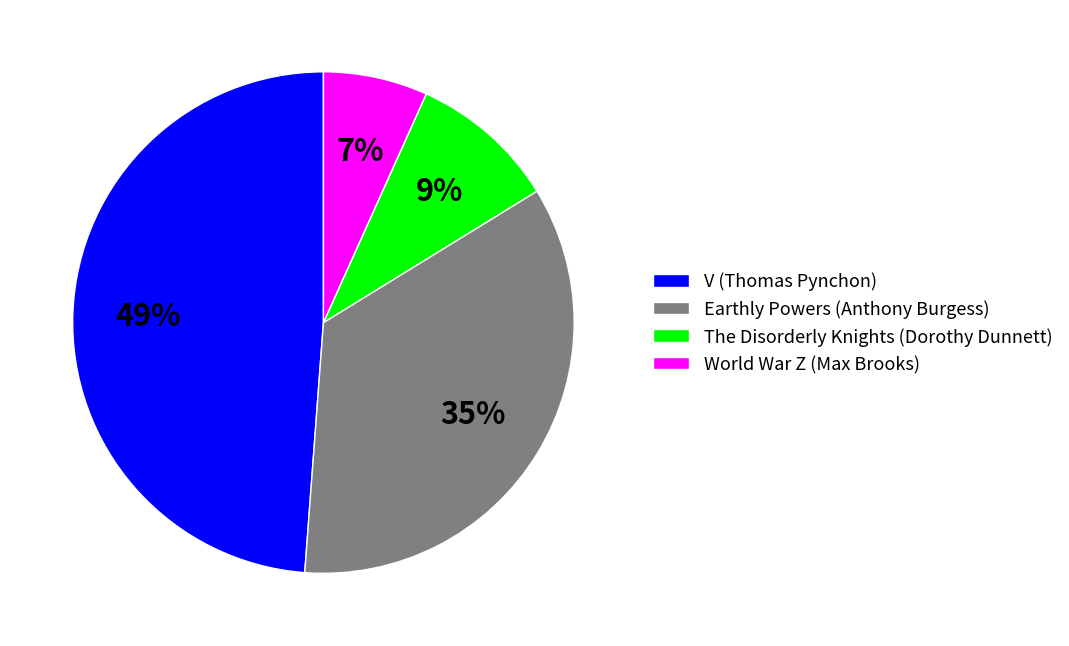

To the nearest percent, what is the combined percentage of The Disorderly Knights (Dorothy Dunnett) and V (Thomas Pynchon)?

58%